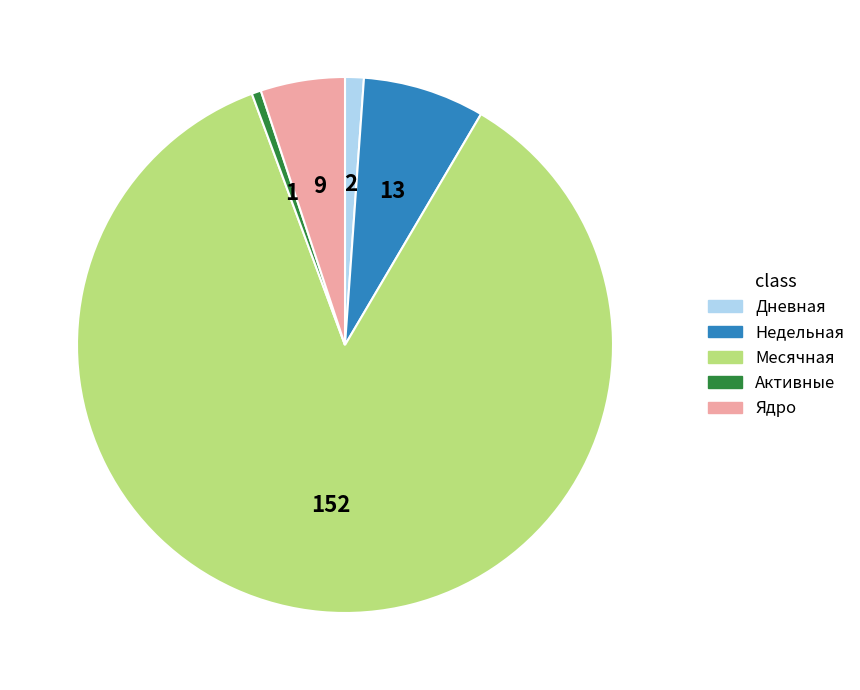

Which category has the smallest portion of the pie?

Активные